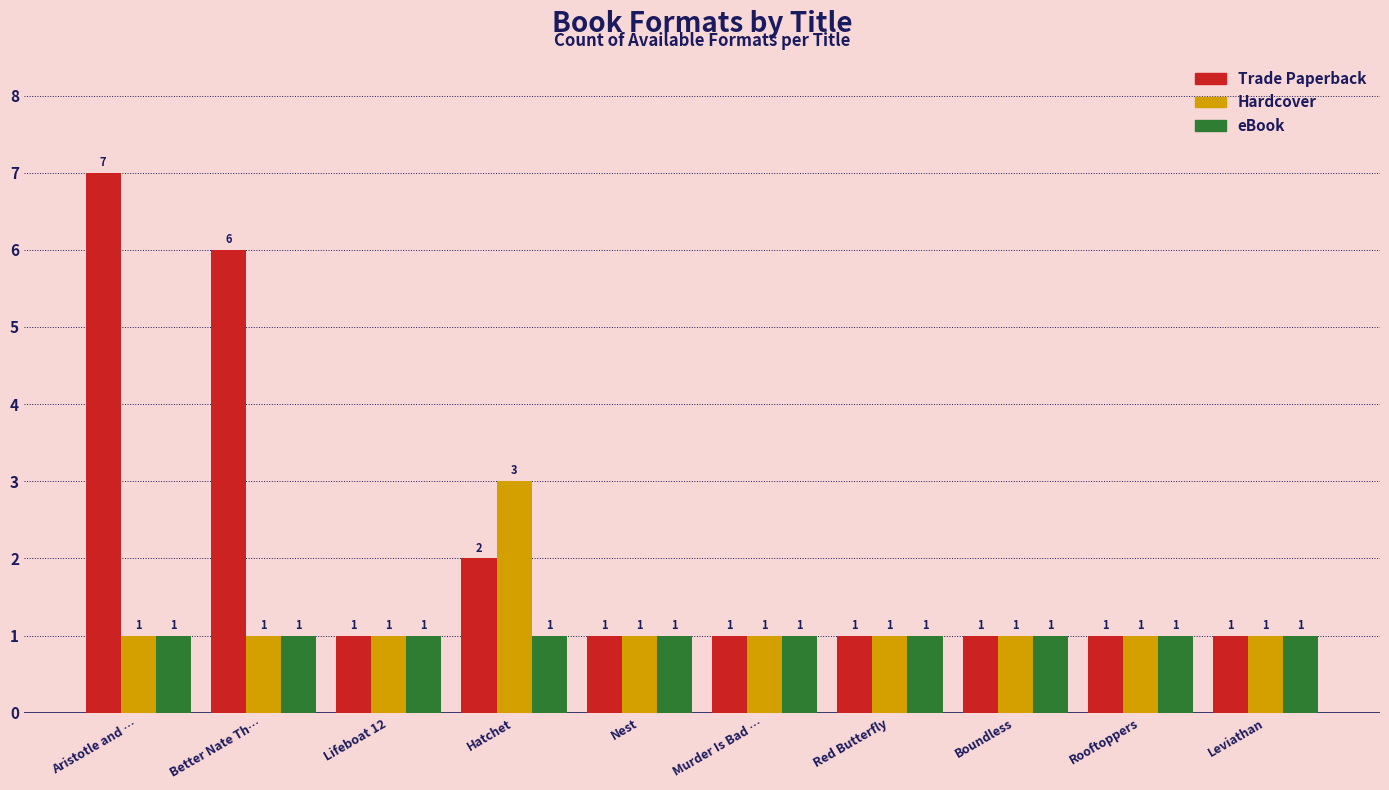

Reading left to right, extract all data points from this chart.

Trade Paperback: 7	6	1	2	1	1	1	1	1	1
Hardcover: 1	1	1	3	1	1	1	1	1	1
eBook: 1	1	1	1	1	1	1	1	1	1